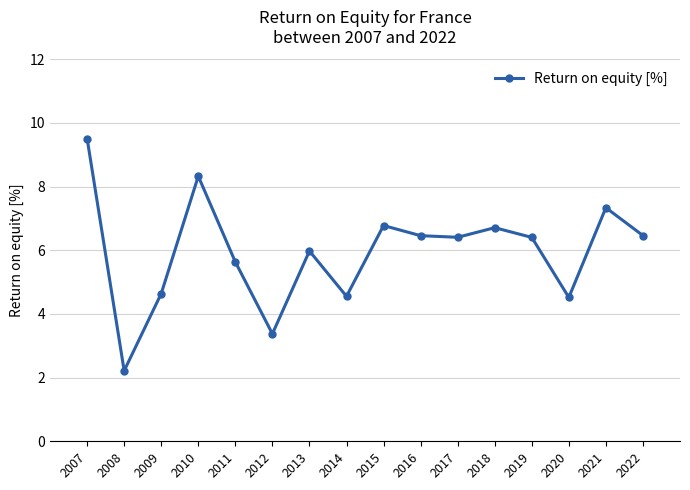

True or false: the data has more than 0 interior local peaks.

True